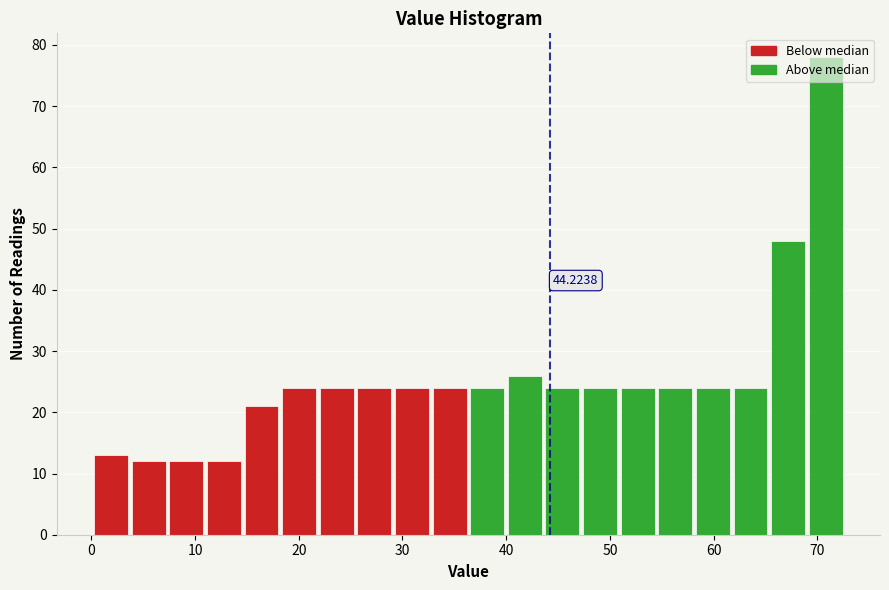

Around what value on the x-axis is the tallest bar? Give the approximate position of its centre, as read against the axis.

71